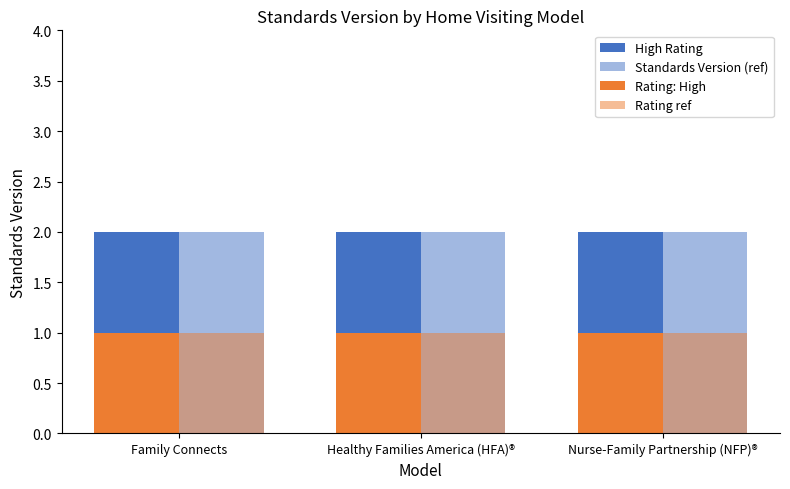

Which has a higher value, Healthy Families America (HFA)® or Family Connects?

Healthy Families America (HFA)®